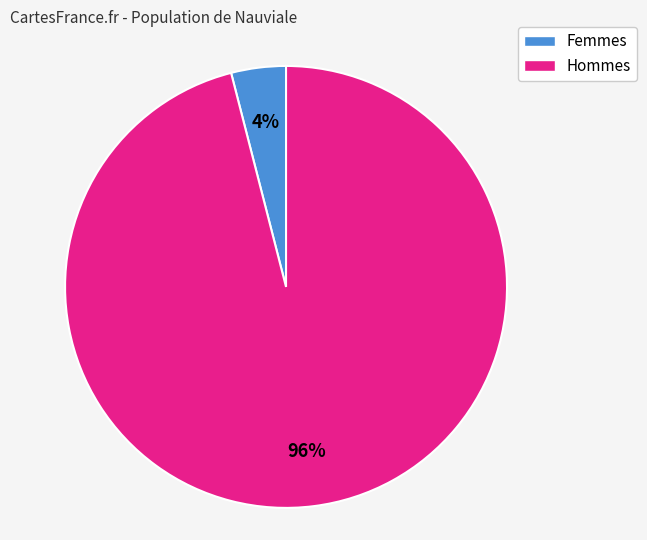

Is there any slice that represents more than half of the pie?

Yes